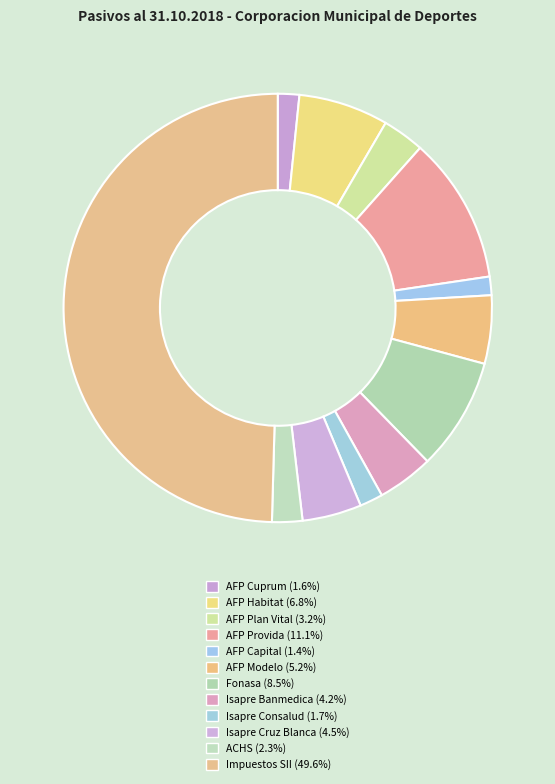

What percentage is the Isapre Consalud slice, to the nearest percent?

2%